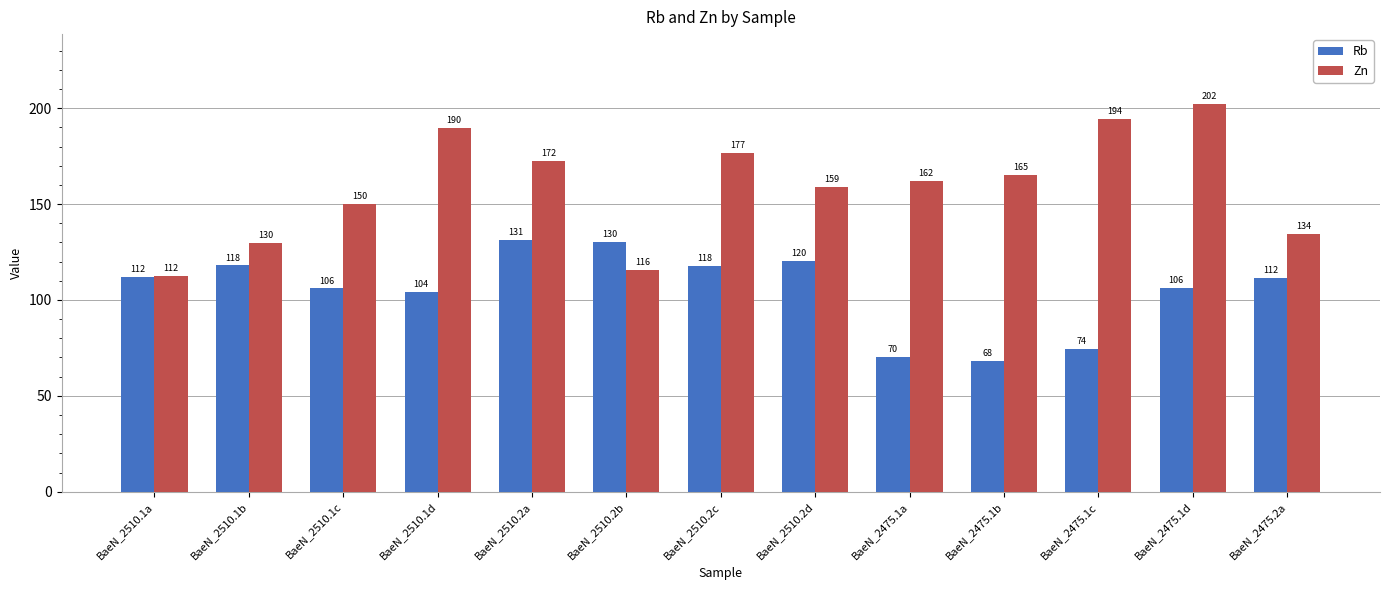

What is the sum of the Rb values at BaeN_2510.1d and BaeN_2475.1a?

174.5